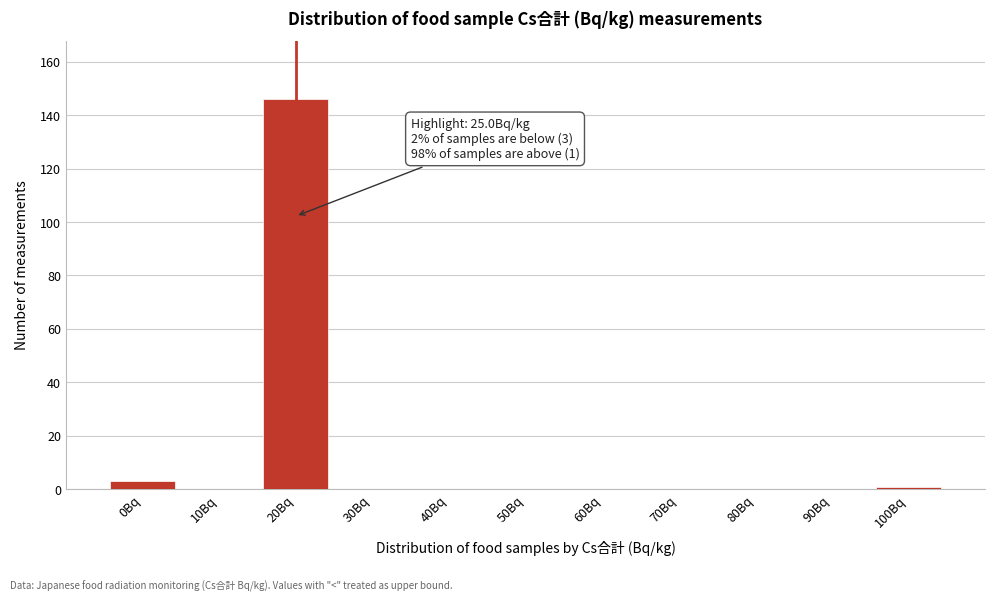

Reading left to right, extract all data points from this chart.

0Bq=3	10Bq=0	20Bq=146	30Bq=0	40Bq=0	50Bq=0	60Bq=0	70Bq=0	80Bq=0	90Bq=0	100Bq=1